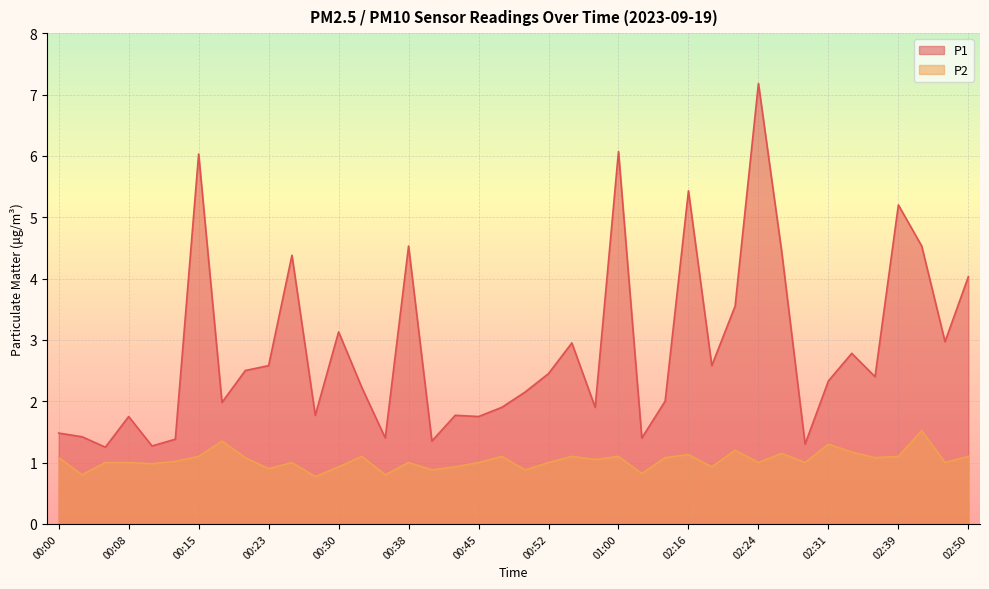

List the labels in order of P1 value, largest first.

02:24, 01:00, 00:15, 02:16, 02:39, 00:38, 02:41, 02:26, 00:25, 02:50, 02:21, 00:30, 02:43, 00:55, 02:34, 00:23, 02:19, 00:20, 00:52, 02:36, 02:31, 00:33, 00:50, 01:05, 00:18, 00:47, 00:57, 00:28, 00:42, 00:08, 00:45, 00:00, 00:03, 00:35, 01:02, 00:13, 00:40, 02:29, 00:10, 00:05